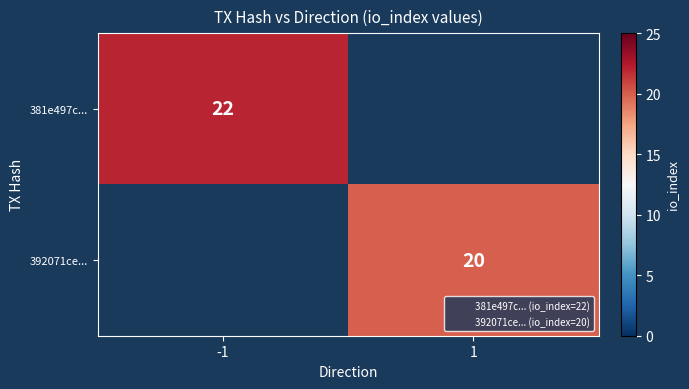

The value of 381e497c... at -1 is 38. True or false?

False